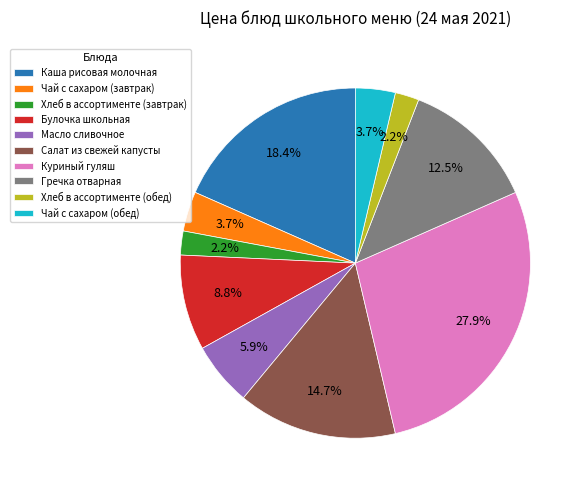

Does Хлеб в ассортименте (обед) represent more than half of the total?

No